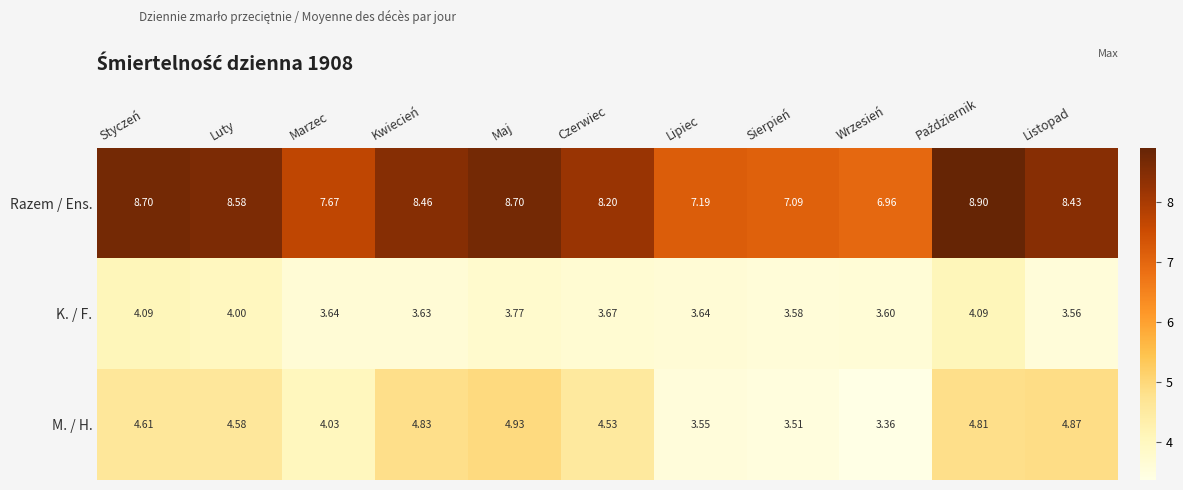

Which series has the largest range (max minus min)?

Razem / Ens.